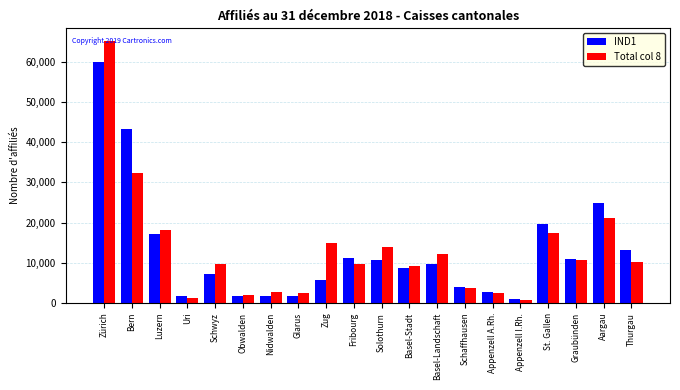

The value of IND1 at Zürich is 21899. True or false?

False